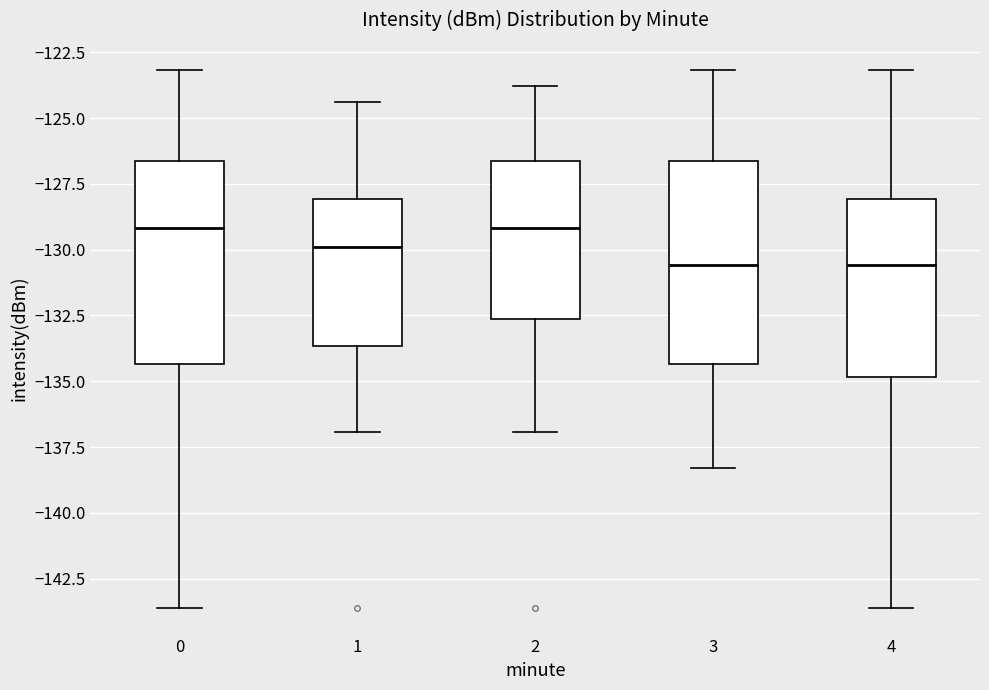

Reading left to right, transcribe this box plot: for each box, give where its median line is, the range the box spans, and where its two whiskers end, as read against the y-axis. The values are not printed on the chart, so give them approximately, as read against the axis.

0: median -129.0, box -134.5 to -126.5, whiskers -143.5 to -123.0
1: median -130.0, box -133.5 to -128.0, whiskers -137.0 to -124.5
2: median -129.0, box -132.5 to -126.5, whiskers -137.0 to -124.0
3: median -130.5, box -134.5 to -126.5, whiskers -138.5 to -123.0
4: median -130.5, box -135.0 to -128.0, whiskers -143.5 to -123.0